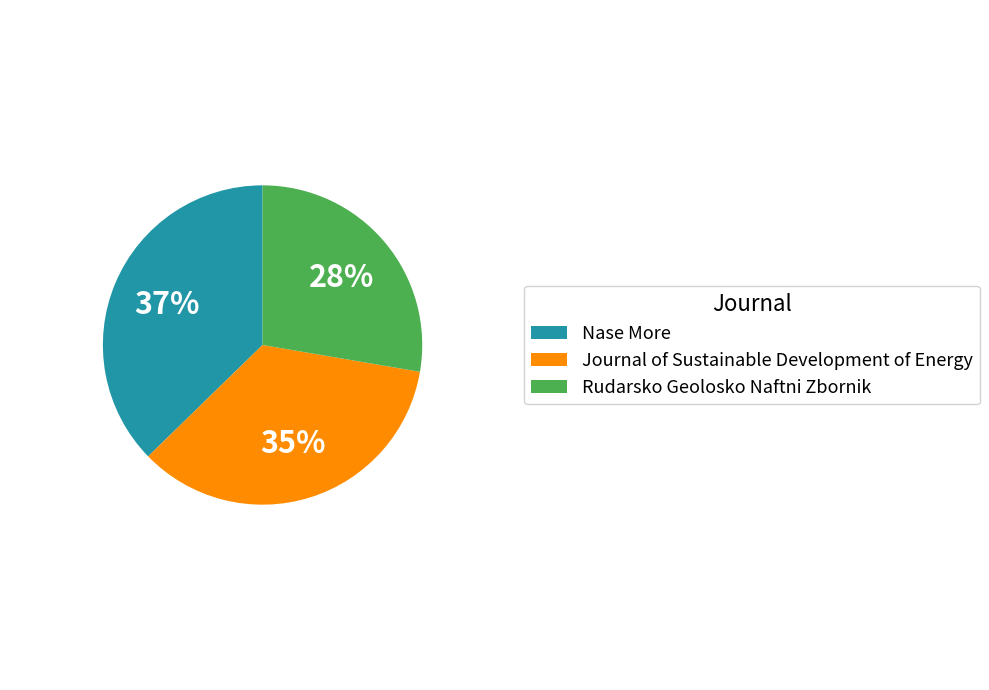

What is the largest slice in the pie chart?

Nase More